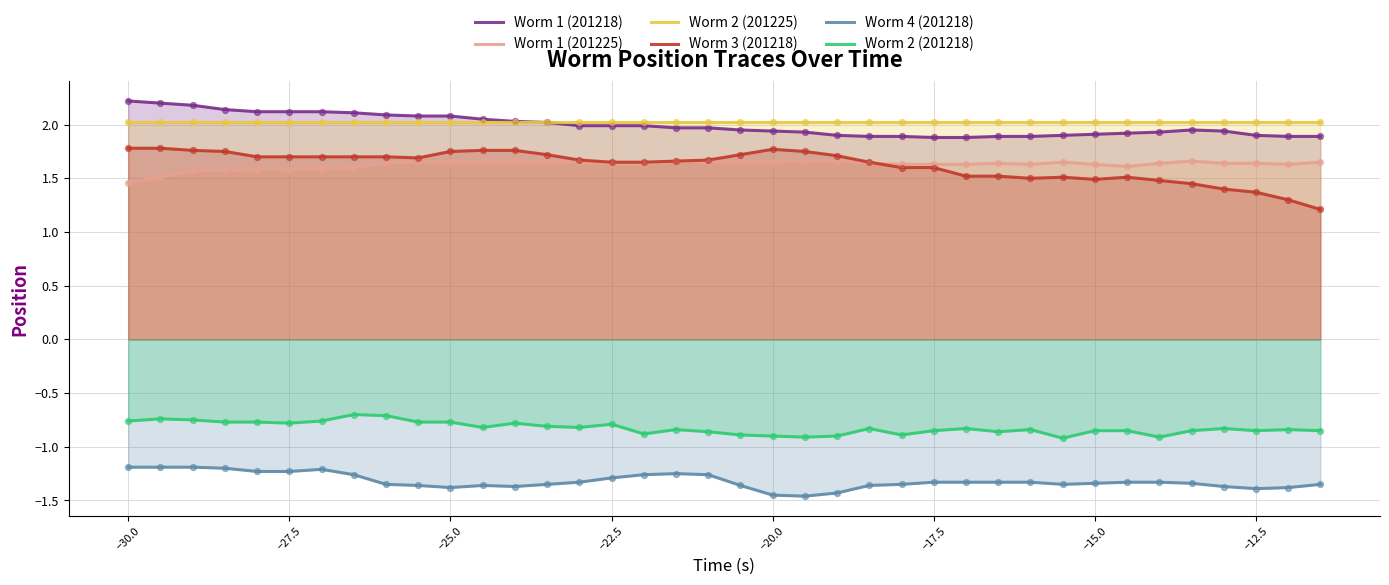

What are all the series names shown in the legend?

Worm 1 (201218), Worm 1 (201225), Worm 2 (201225), Worm 3 (201218), Worm 4 (201218), Worm 2 (201218)